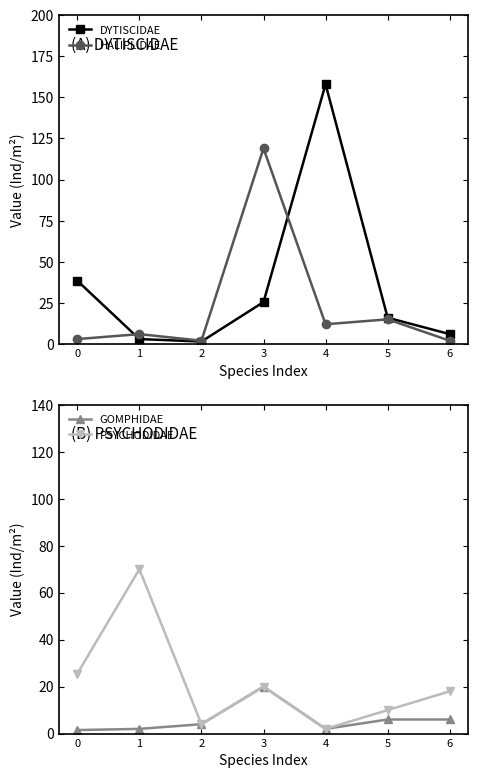

Reading left to right, transcribe all the data shown in this chart.

DYTISCIDAE: 38.5	3.0	1.5	25.5	158.0	16.0	6.0
HALIPLIDAE: 3.0	6.0	2.0	119.0	12.0	15.0	2.0
GOMPHIDAE: 1.5	2.0	4.0	20.0	2.0	6.0	6.0
PSYCHODIDAE: 25.5	70.0	4.0	20.0	2.0	10.0	18.0